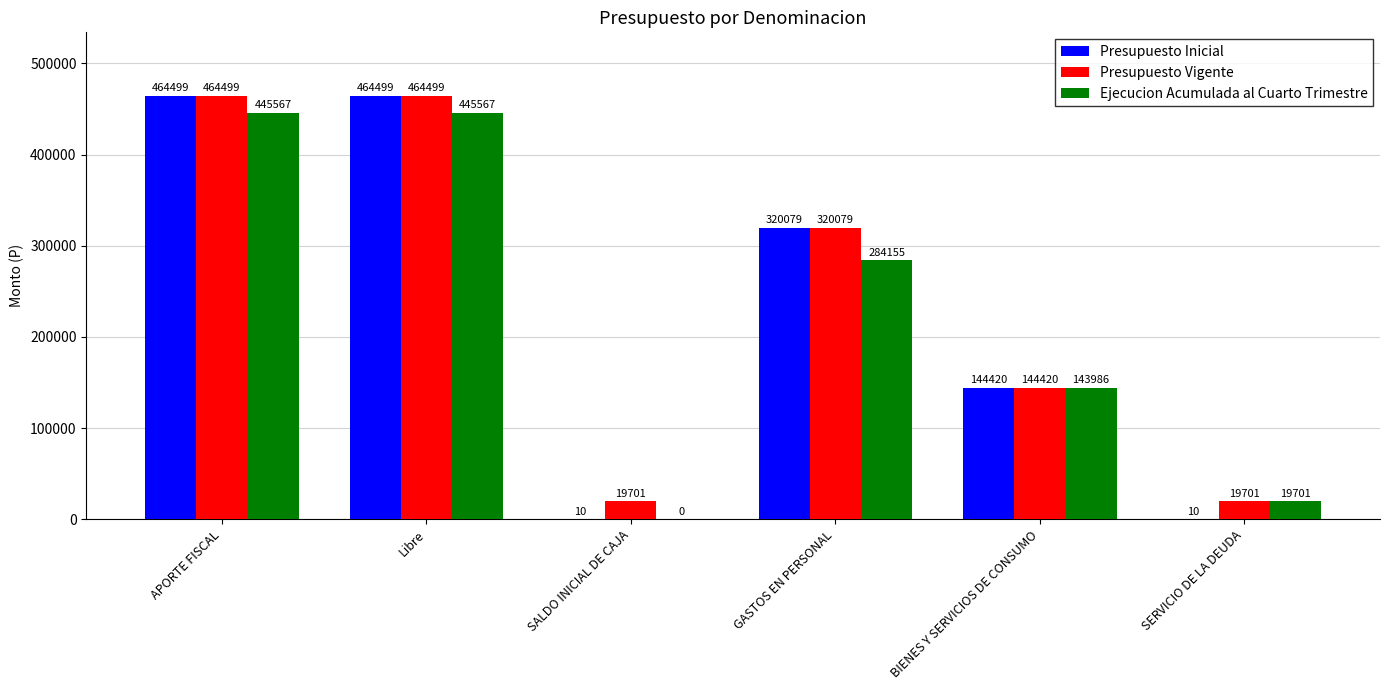

What is the approximate value of Presupuesto Inicial at GASTOS EN PERSONAL?

320079